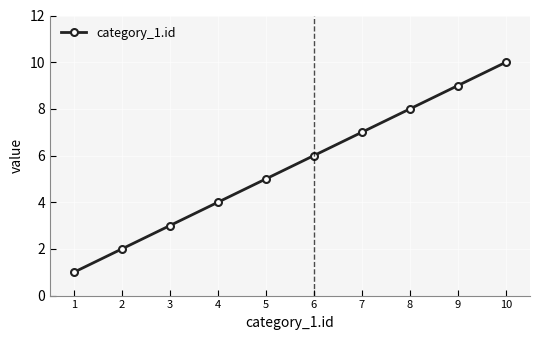

Which category has the lowest value across all series?

1